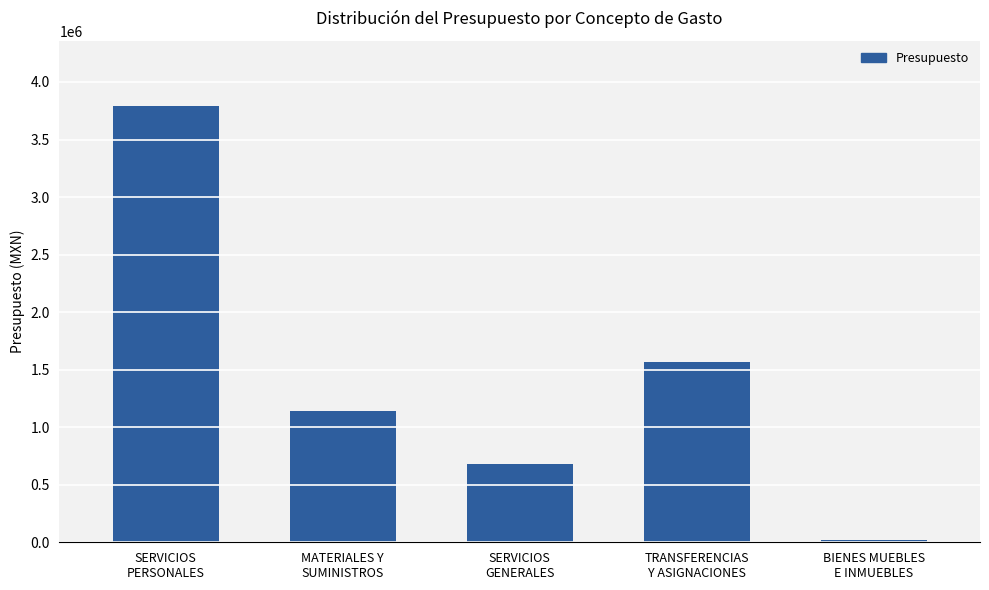

What is the difference between the maximum and minimum values?

3771582.0